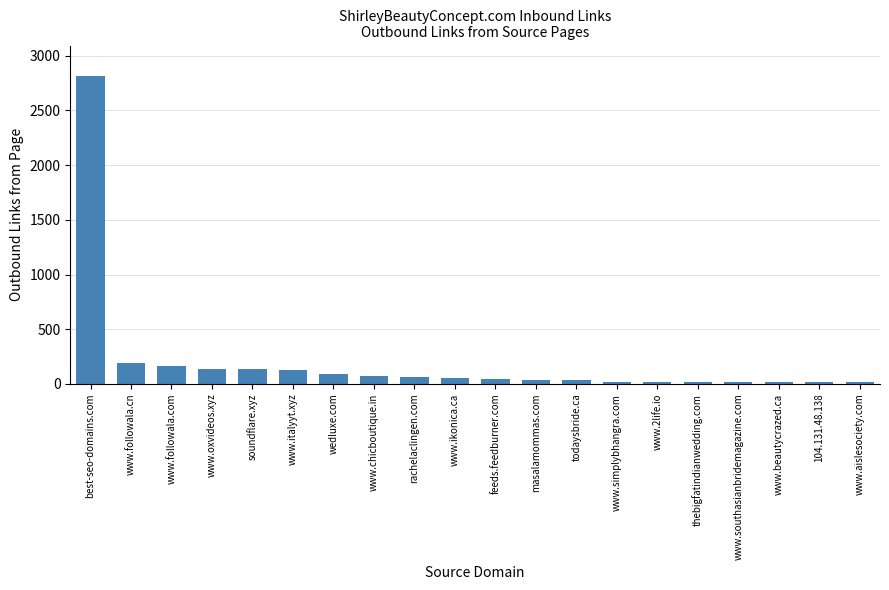

What is the approximate value at best-seo-domains.com?

2811